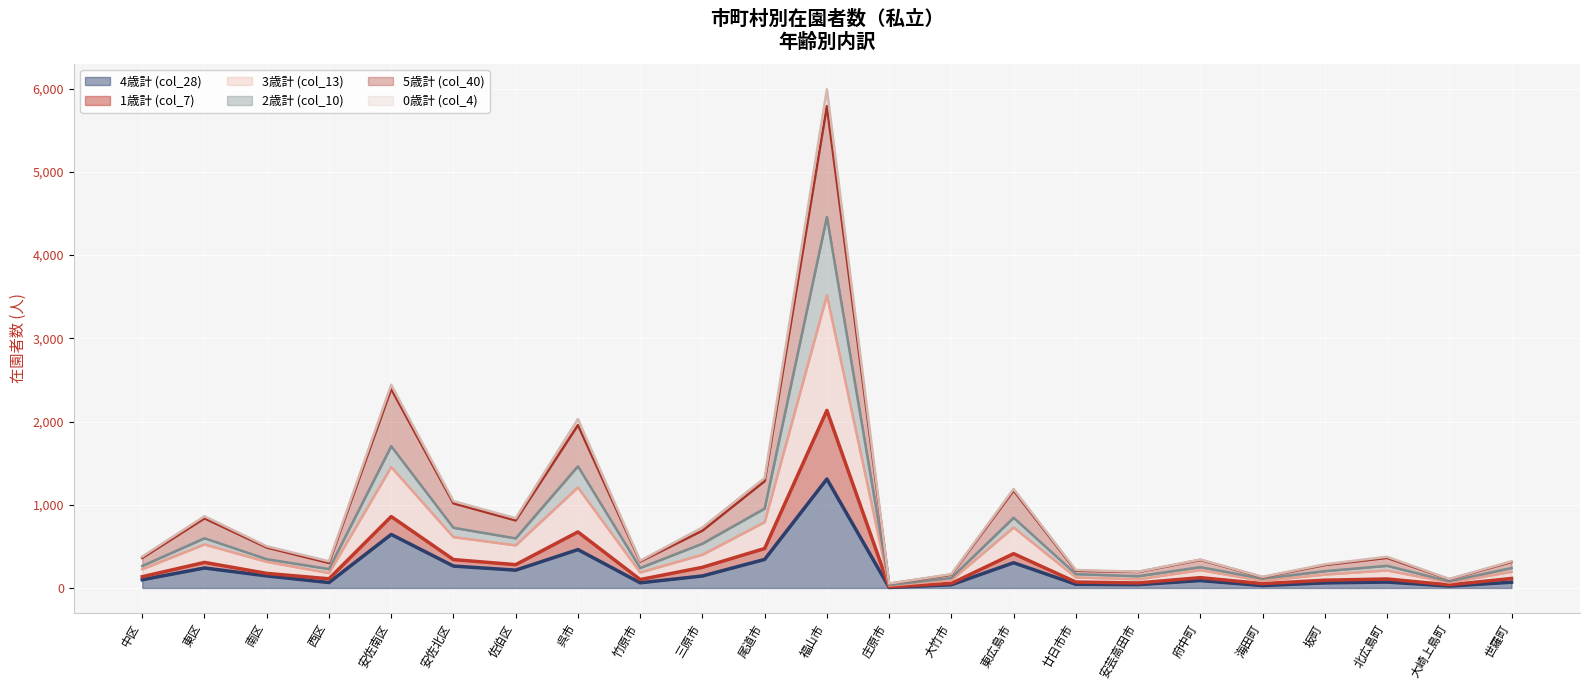

Which has a higher value, 世羅町 or 呉市?

呉市